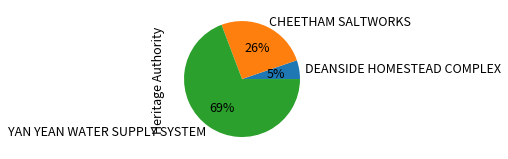

What is the ratio of the value at DEANSIDE HOMESTEAD COMPLEX to the value at YAN YEAN WATER SUPPLY SYSTEM?

0.1